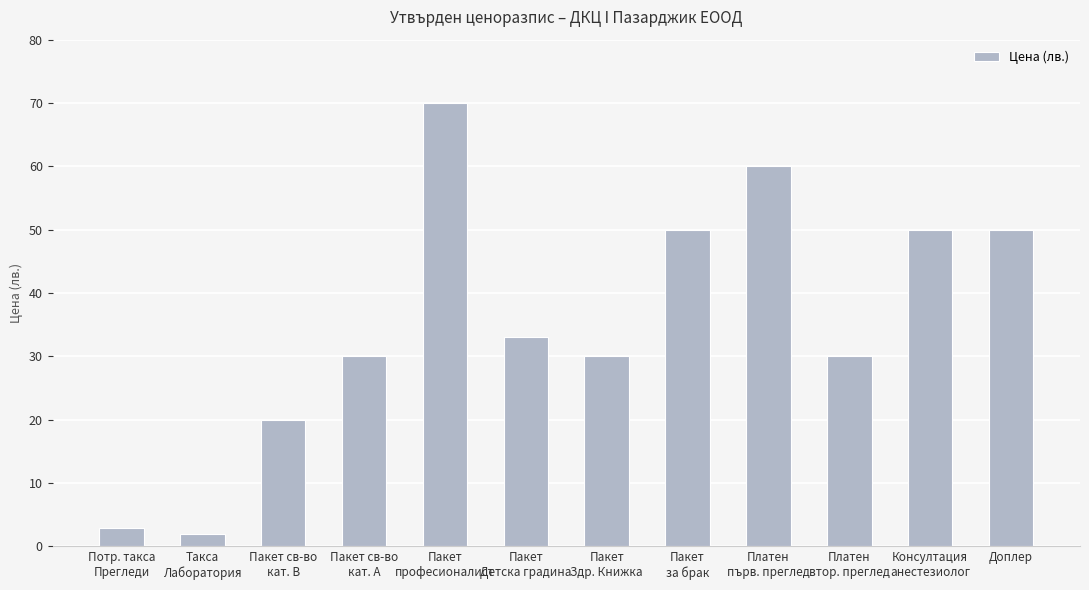

What is the difference between the values at Пакет св-во
кат. В and Такса
Лаборатория?

18.0